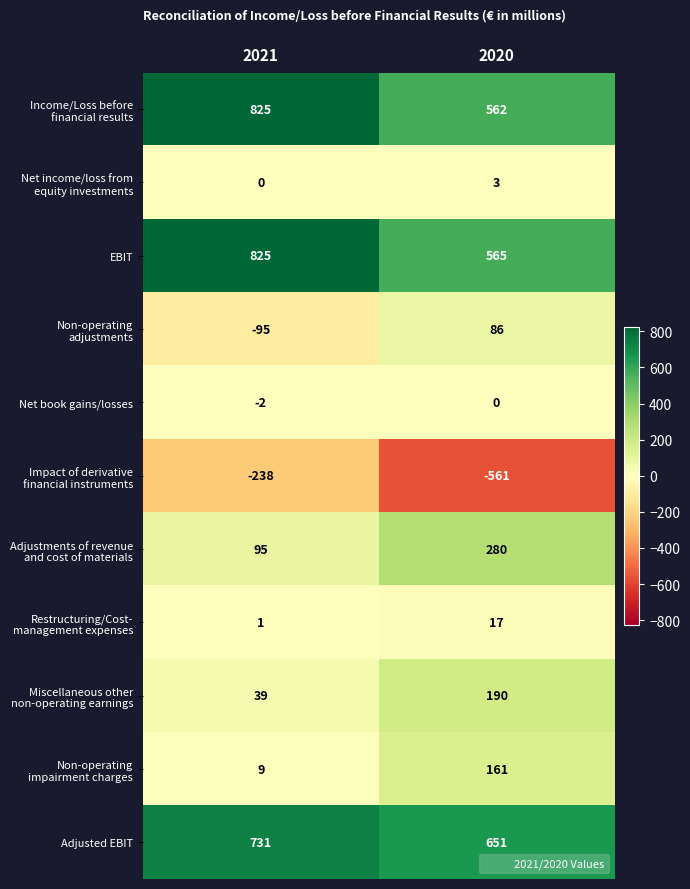

The value of EBIT at 2020 is 565. True or false?

True